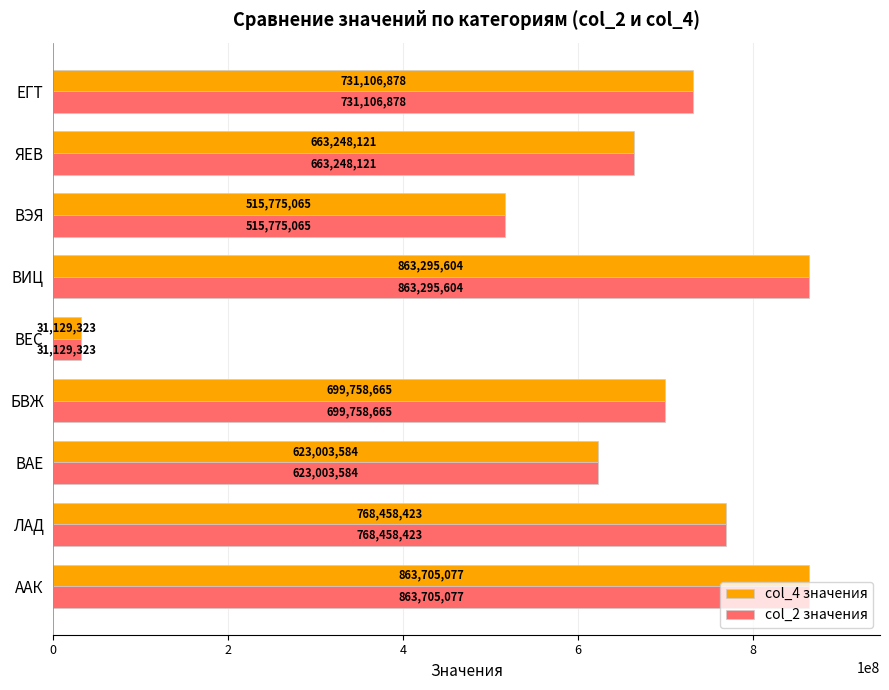

List the labels in order of col_4 значения value, smallest first.

ВЕС, ВЭЯ, ВАЕ, ЯЕВ, БВЖ, ЕГТ, ЛАД, ВИЦ, ААК